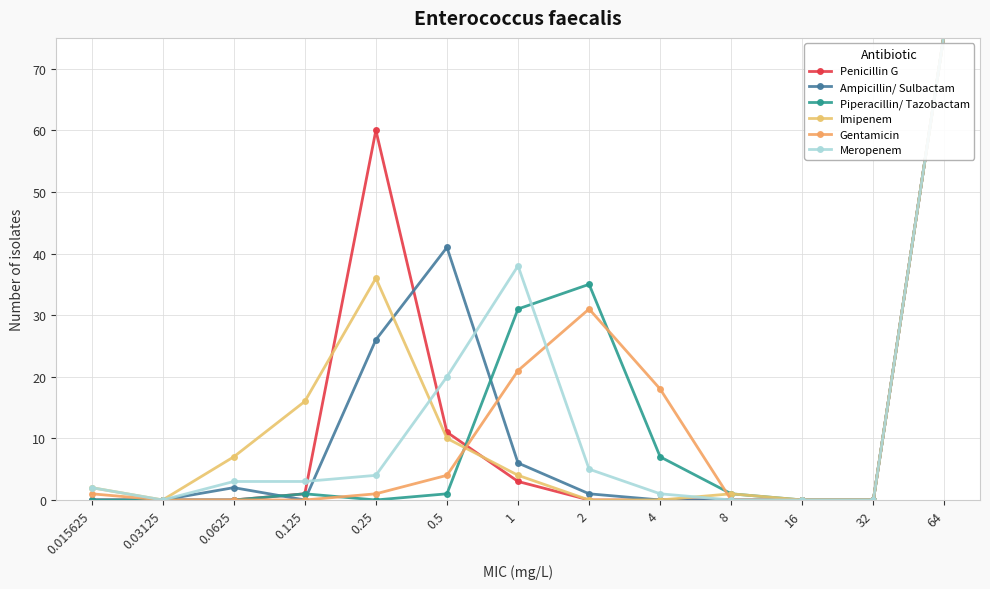

What are all the series names shown in the legend?

Penicillin G, Ampicillin/ Sulbactam, Piperacillin/ Tazobactam, Imipenem, Gentamicin, Meropenem